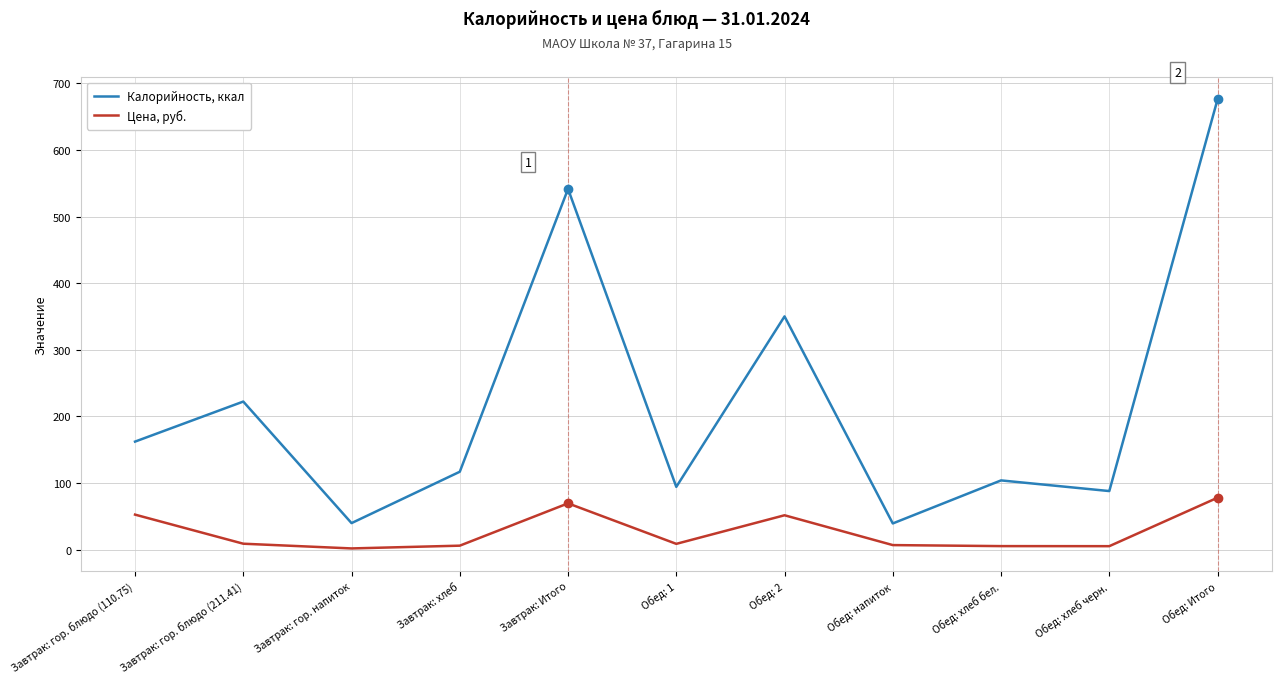

True or false: Цена, руб. and Калорийность, ккал cross at least once.

False